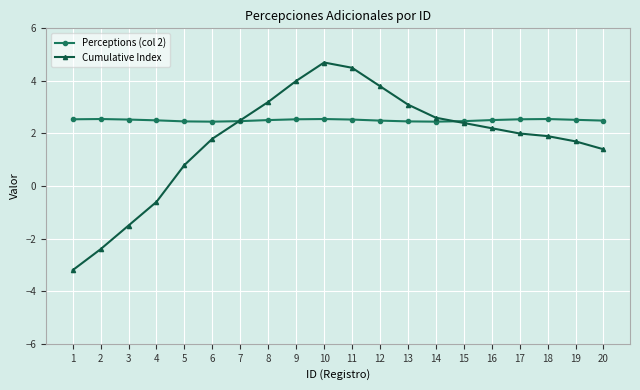

At which label does Cumulative Index reach its minimum?

1